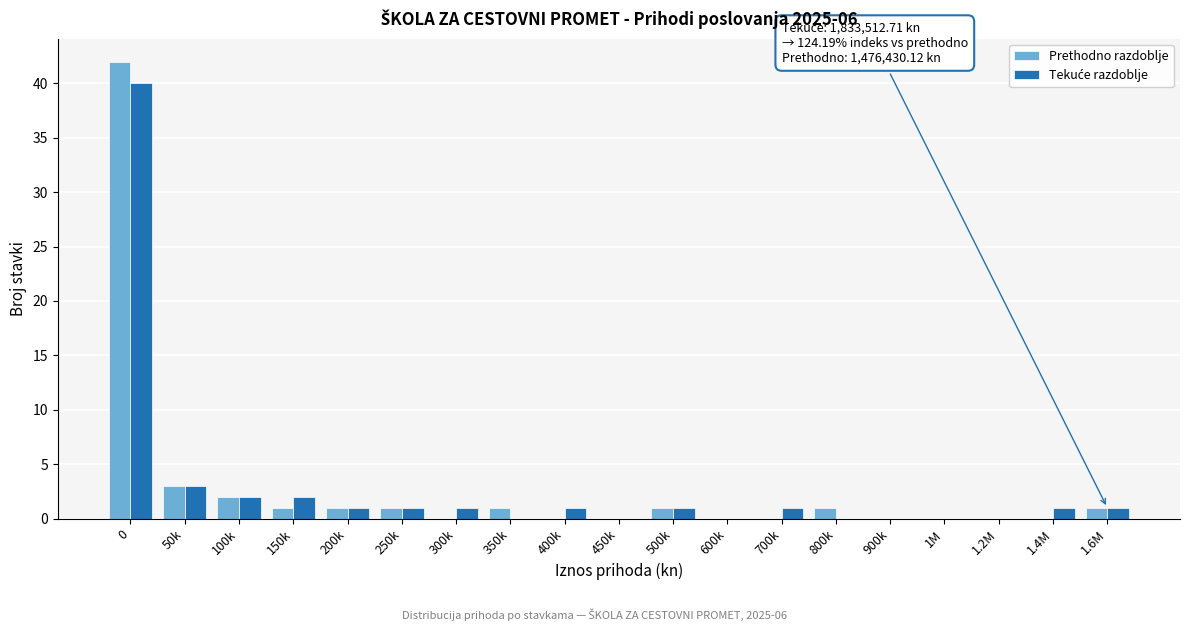

Is it true that Prethodno razdoblje equals 0 at 700k?

True